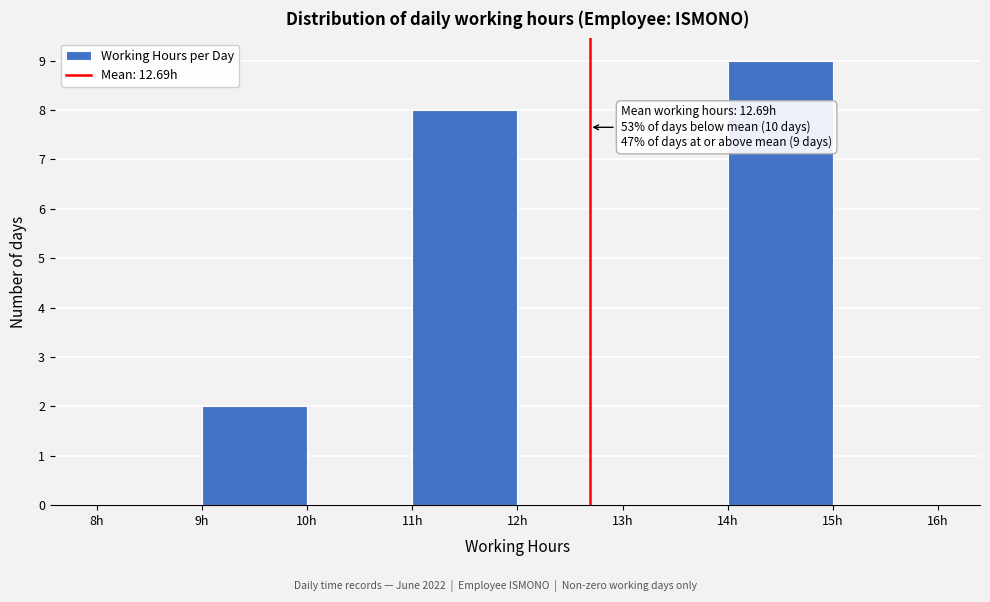

Over which range of the x-axis is the bar tallest?

14 to 15